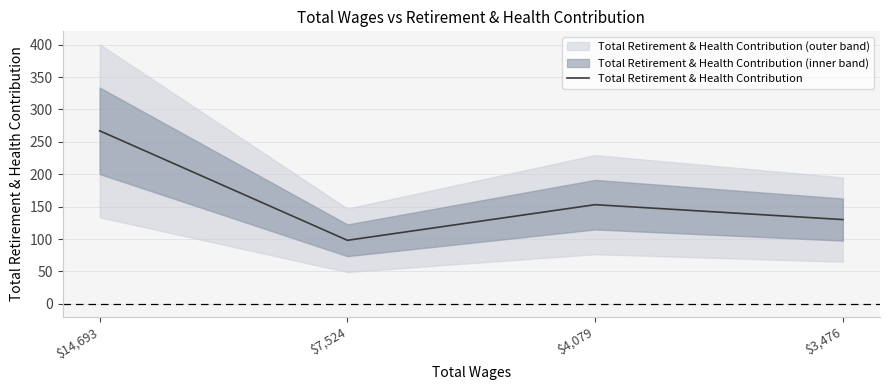

List the labels in order of value, largest first.

$14,693, $4,079, $3,476, $7,524